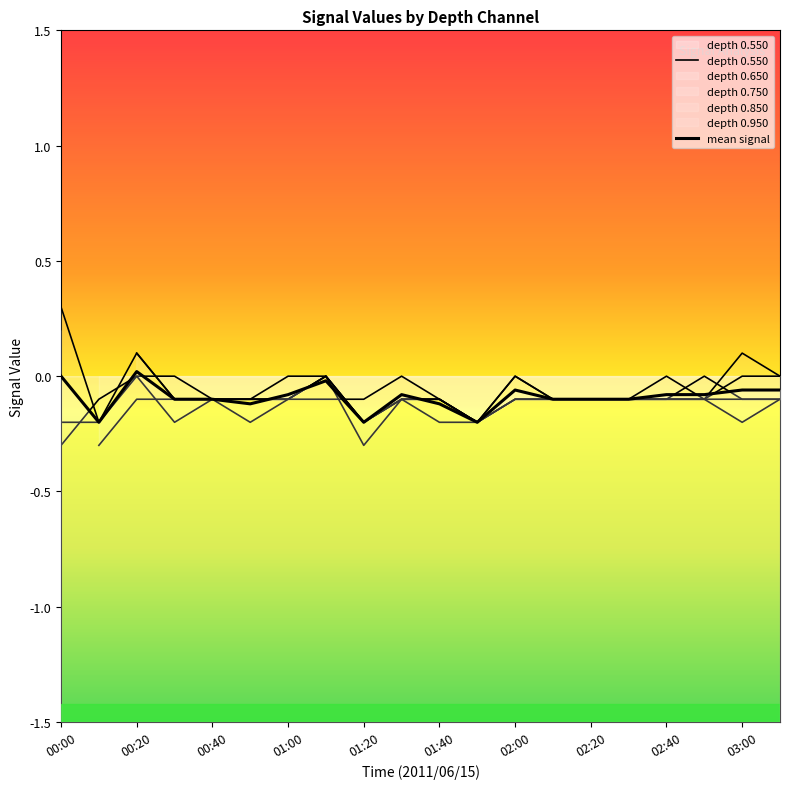

Which series has the widest spread of values?

depth 0.550